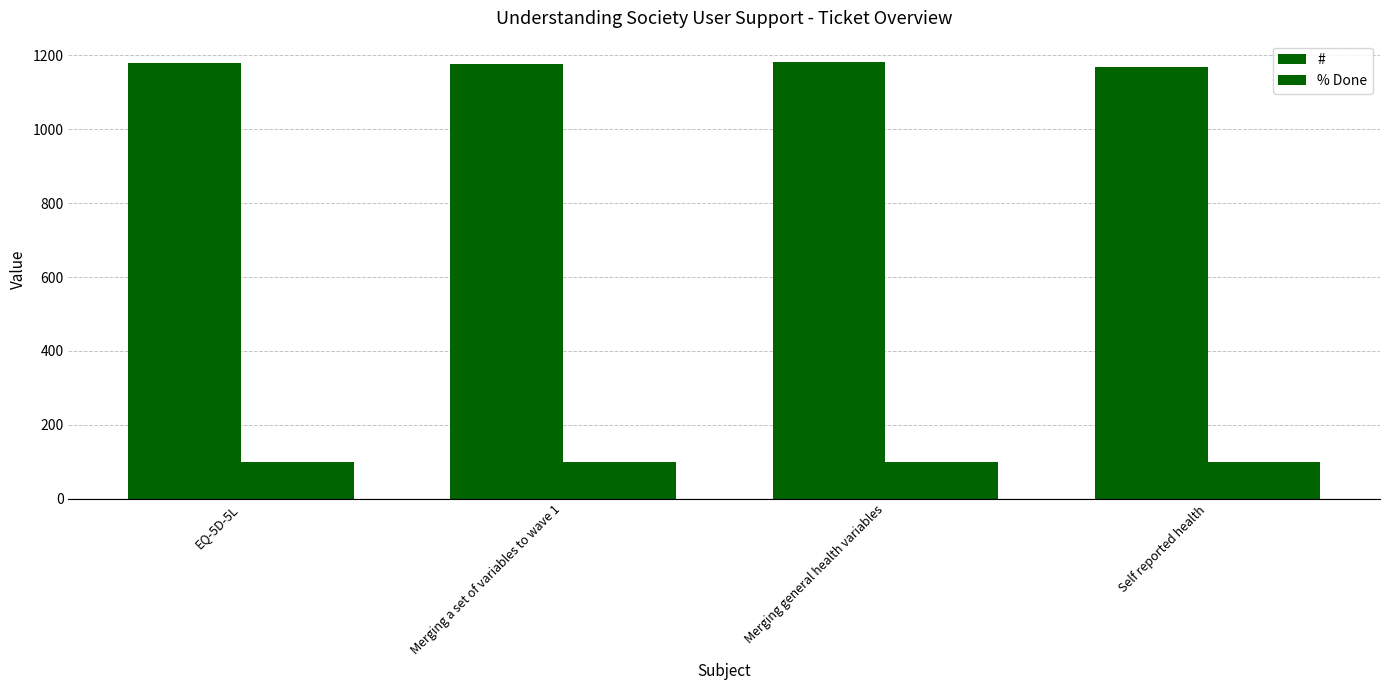

How many categories are shown in the chart?

4